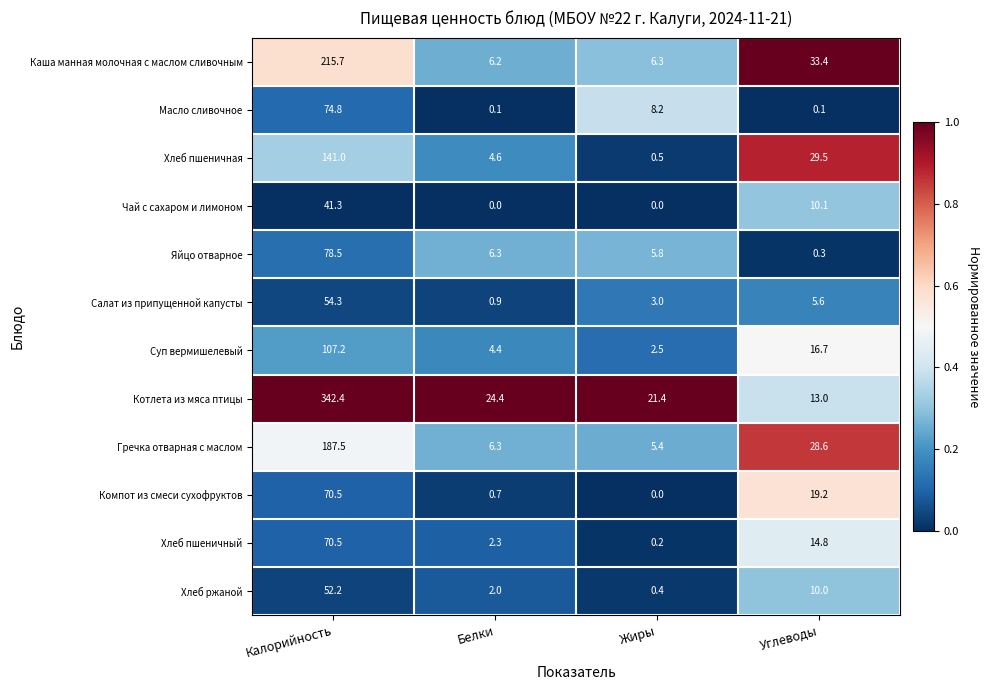

At which category is the sum across all series the highest?

Калорийность